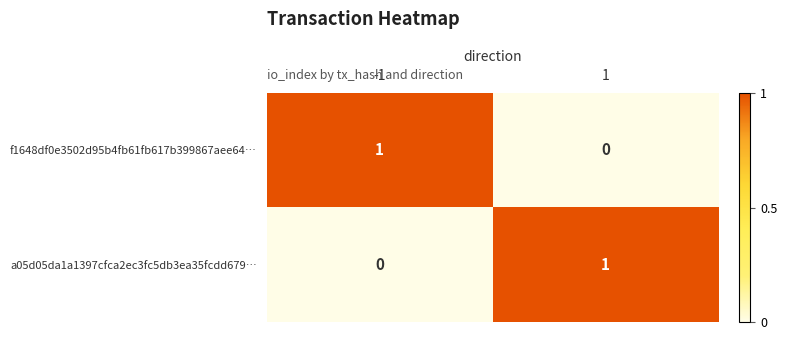

Reading right to left, extract all data points from this chart.

f1648df0e3502d95b4fb61fb617b399867aee64…: 1=0	-1=1
a05d05da1a1397cfca2ec3fc5db3ea35fcdd679…: 1=1	-1=0